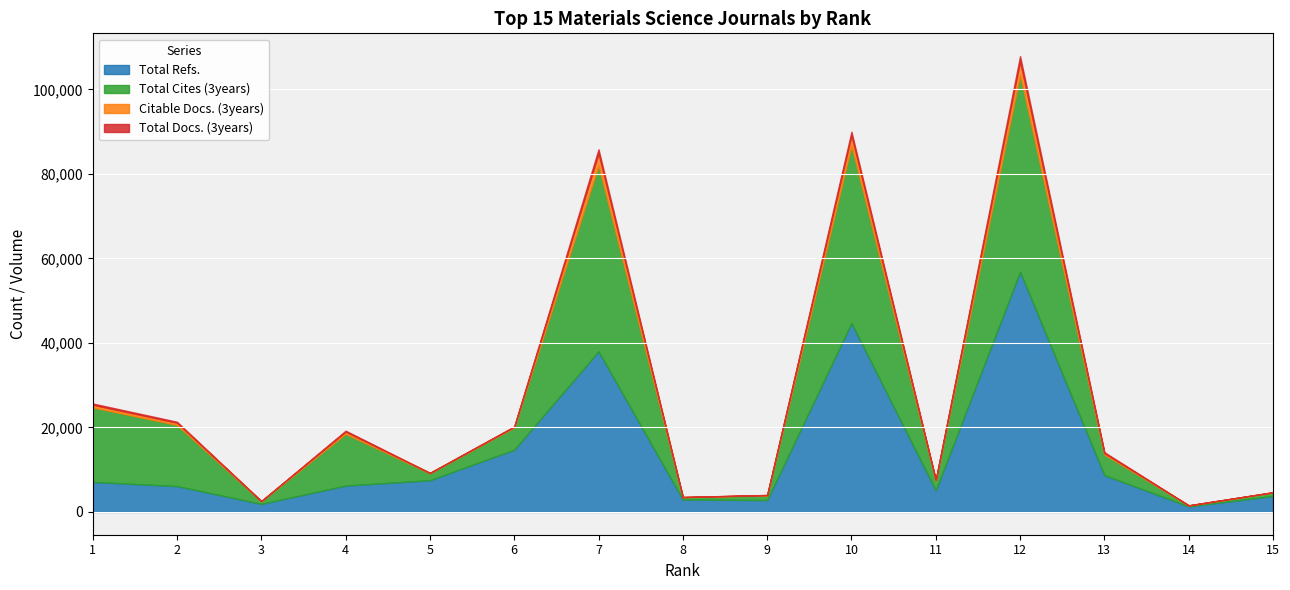

What is the minimum value for Total Docs. (3years)?

9